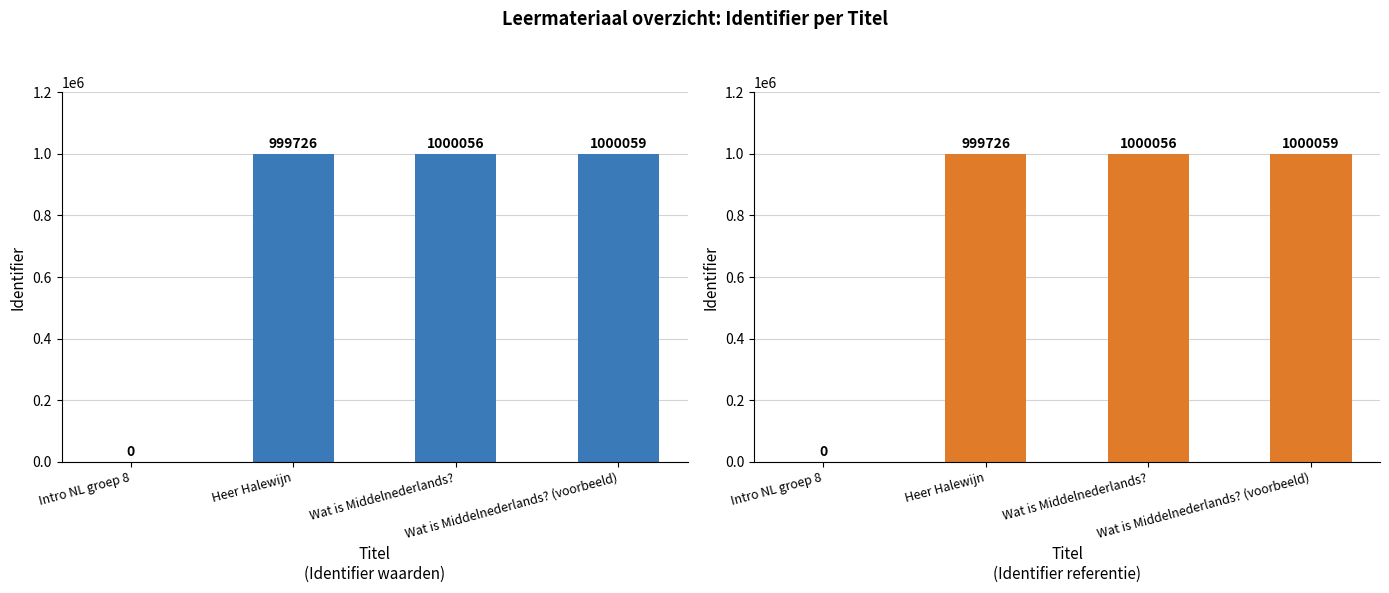

How many data points are less than 1000056?

2